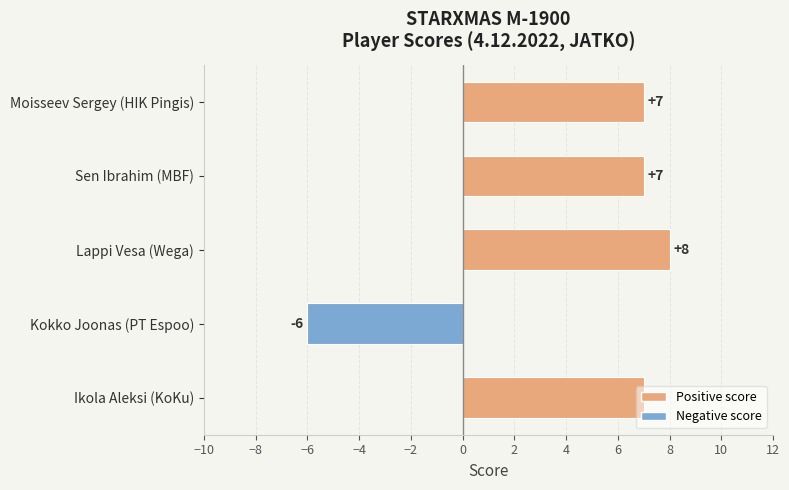

True or false: the data shows 7 at Ikola Aleksi (KoKu).

True